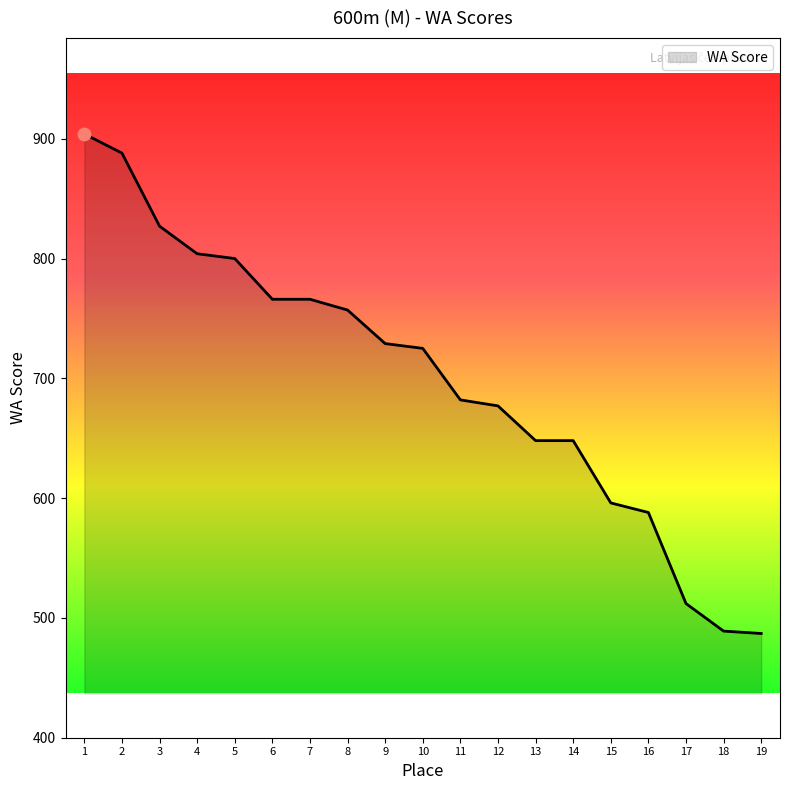

What is the ratio of the value at 7 to the value at 19?

1.6